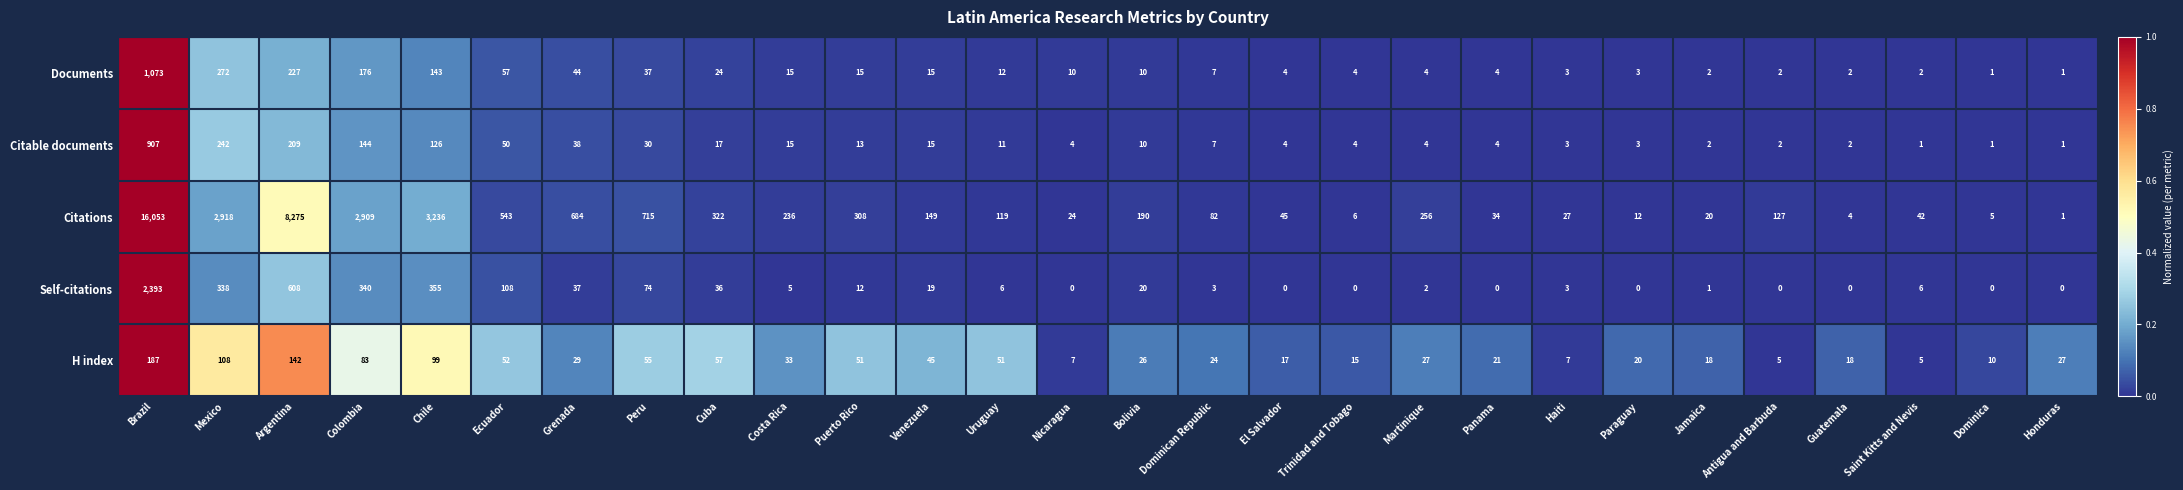

The Citations series shows 5204 at Colombia. True or false?

False